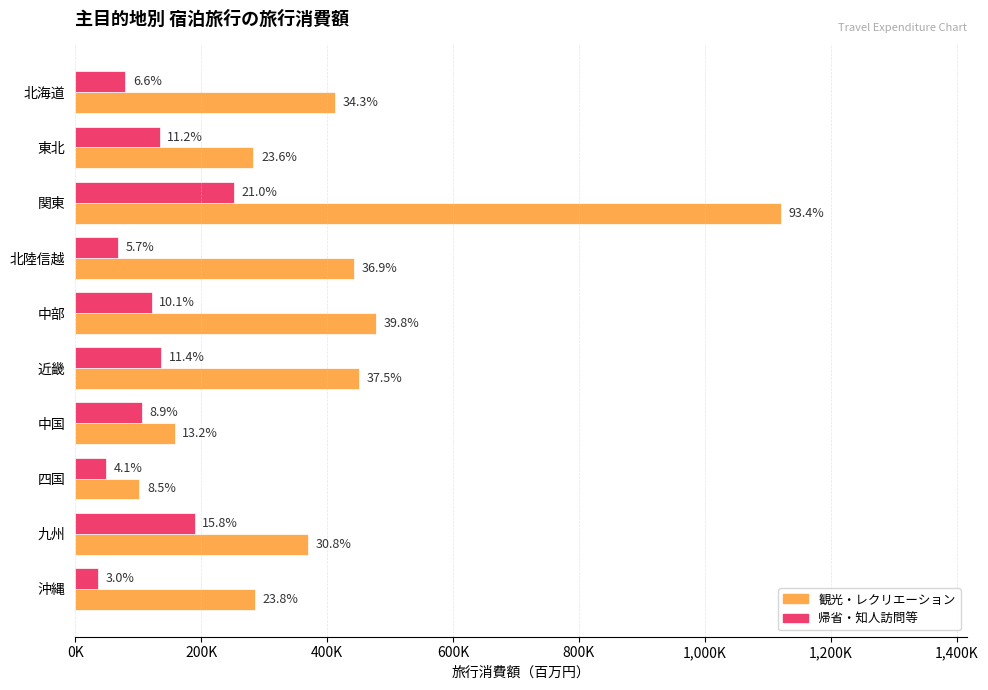

What are all the series names shown in the legend?

観光・レクリエーション, 帰省・知人訪問等